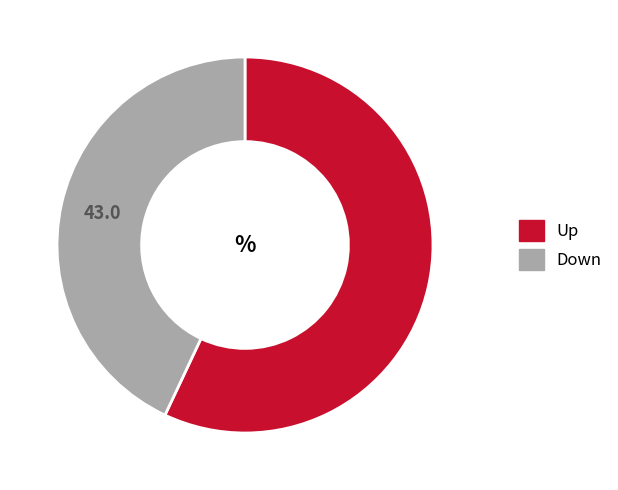

What is the smallest slice in the pie chart?

Down